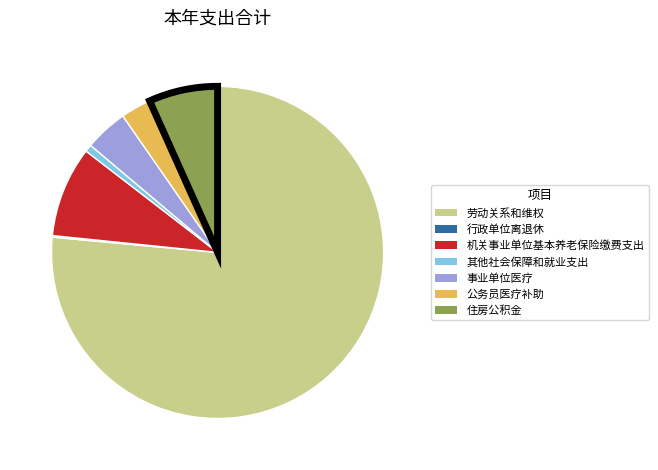

Which slice represents more than half of the pie?

劳动关系和维权